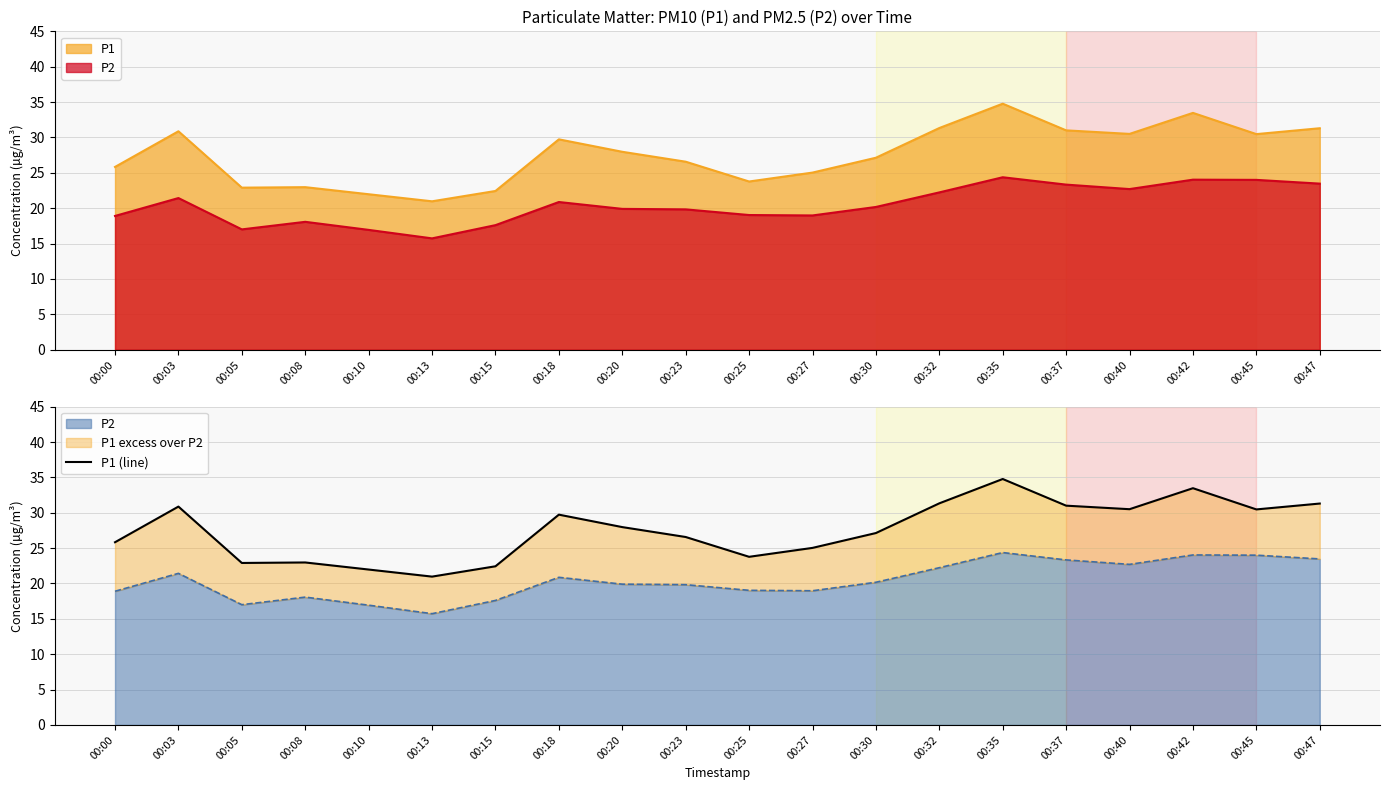

Is it true that the value at 00:42 is 52.0?

False